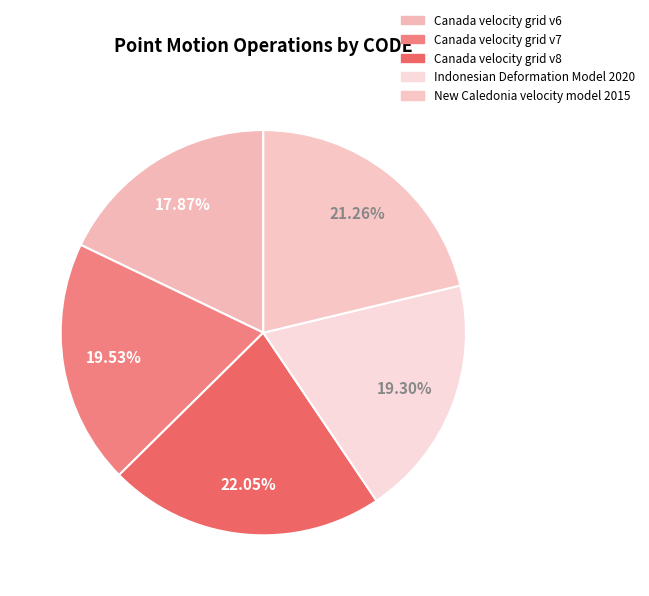

Is it true that Canada velocity grid v6 is 18% of the pie?

True